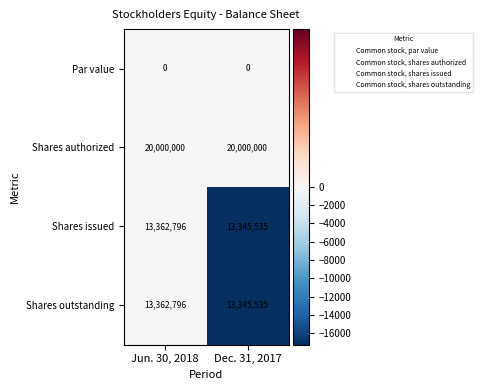

What is the difference between the highest and lowest values at Dec. 31, 2017?

20000000